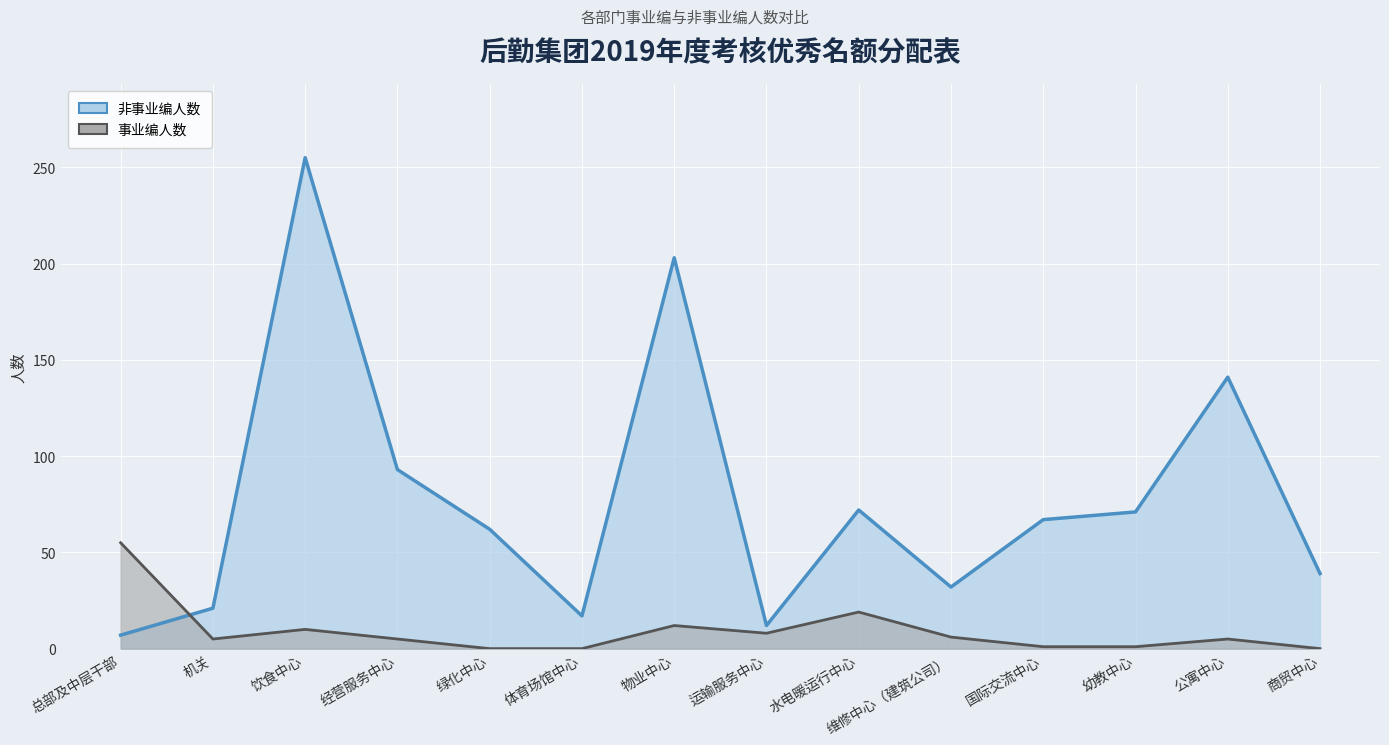

List the series in order of their overall mean, highest first.

非事业编人数, 事业编人数